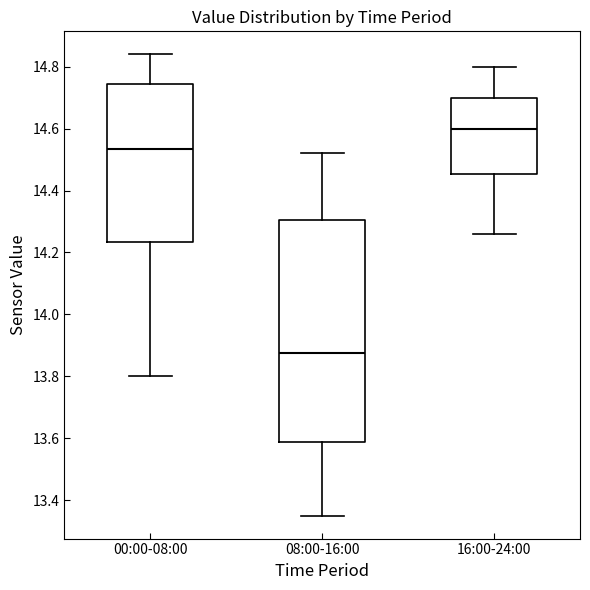

Reading left to right, read every box against the y-axis: the position of its median line, the range the box covers, and the ends of its whiskers. The values are not printed on the chart, so give them approximately, as read against the axis.

00:00-08:00: median 14.54, box 14.24 to 14.74, whiskers 13.80 to 14.84
08:00-16:00: median 13.88, box 13.58 to 14.30, whiskers 13.36 to 14.52
16:00-24:00: median 14.60, box 14.46 to 14.70, whiskers 14.26 to 14.80